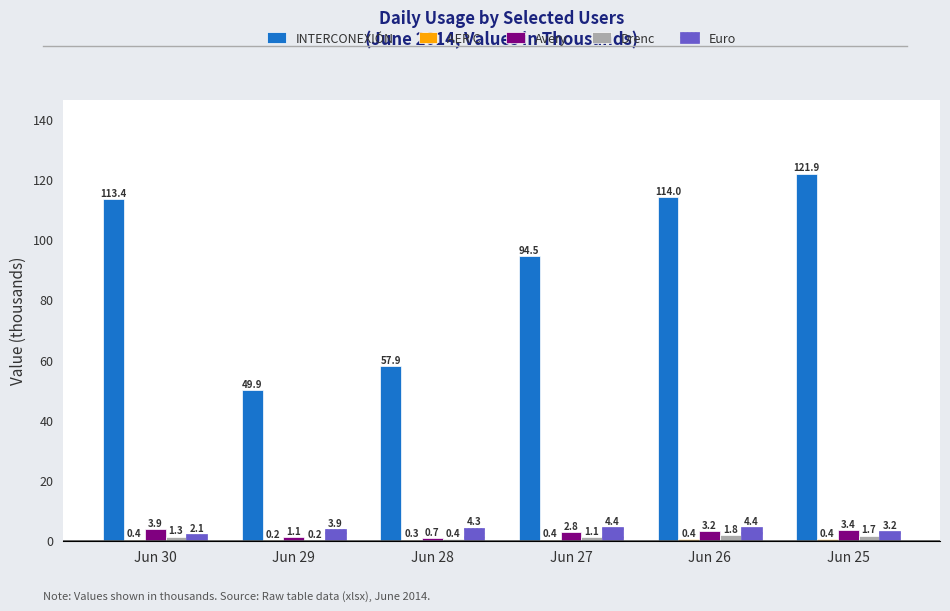

What is the sum of all Euro values?

22.3